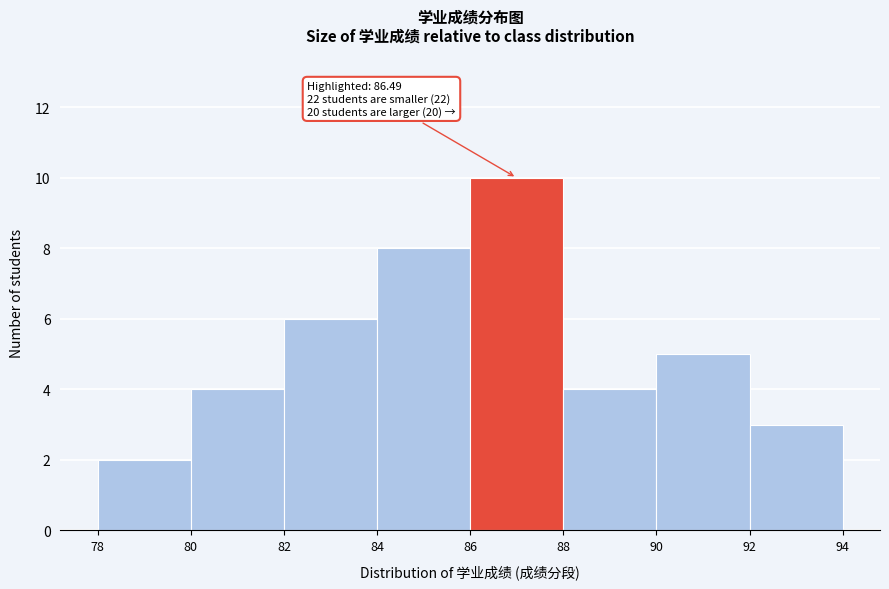

Over which range of the x-axis is the bar tallest?

86 to 88